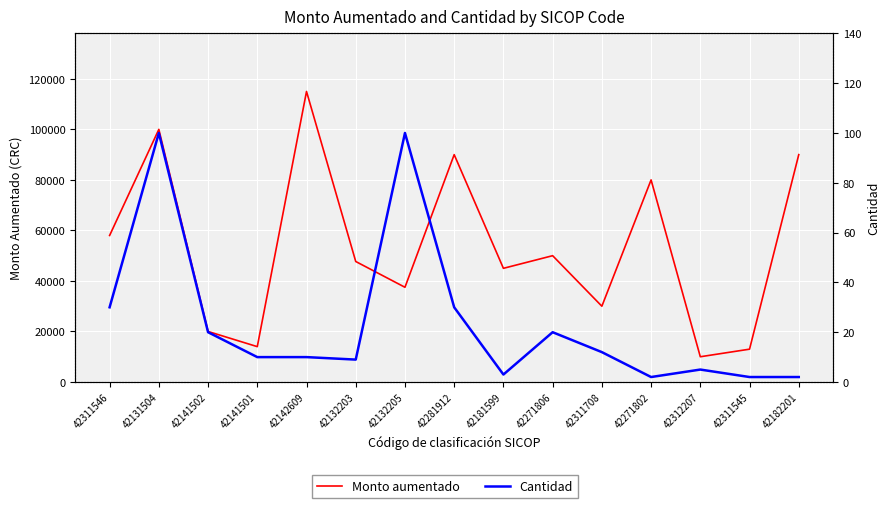

The value of Monto aumentado at 42271806 is 50000. True or false?

True